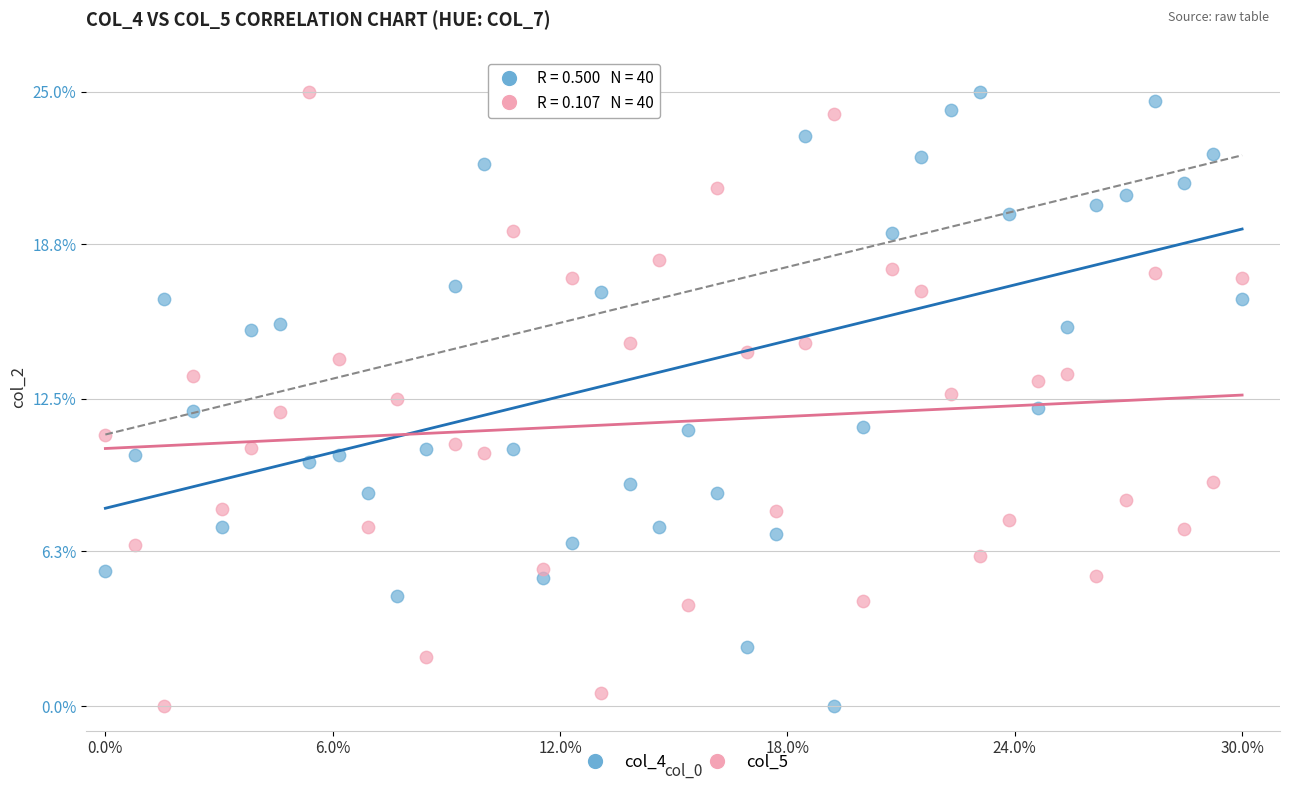

What are all the series names shown in the legend?

col_4, col_5